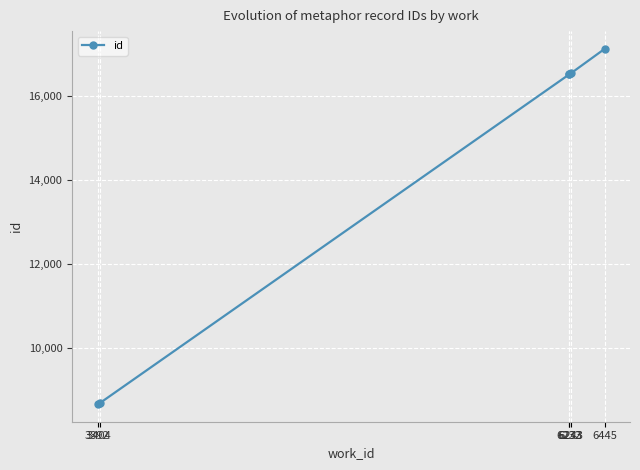

The chart shows a value of 10103 at 6445. True or false?

False